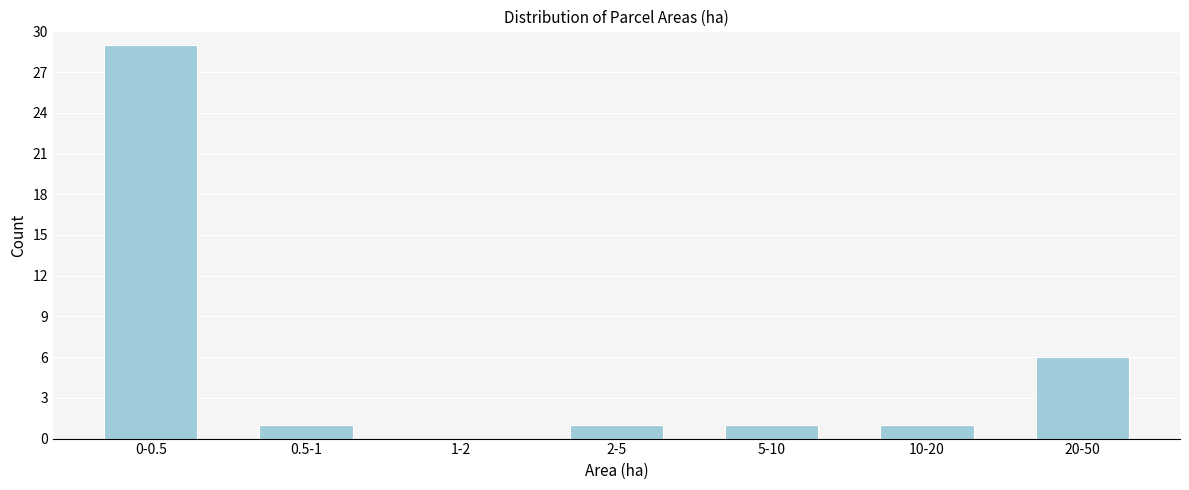

Reading right to left, what are all the values shown in this chart?

20-50=6	10-20=1	5-10=1	2-5=1	1-2=0	0.5-1=1	0-0.5=29